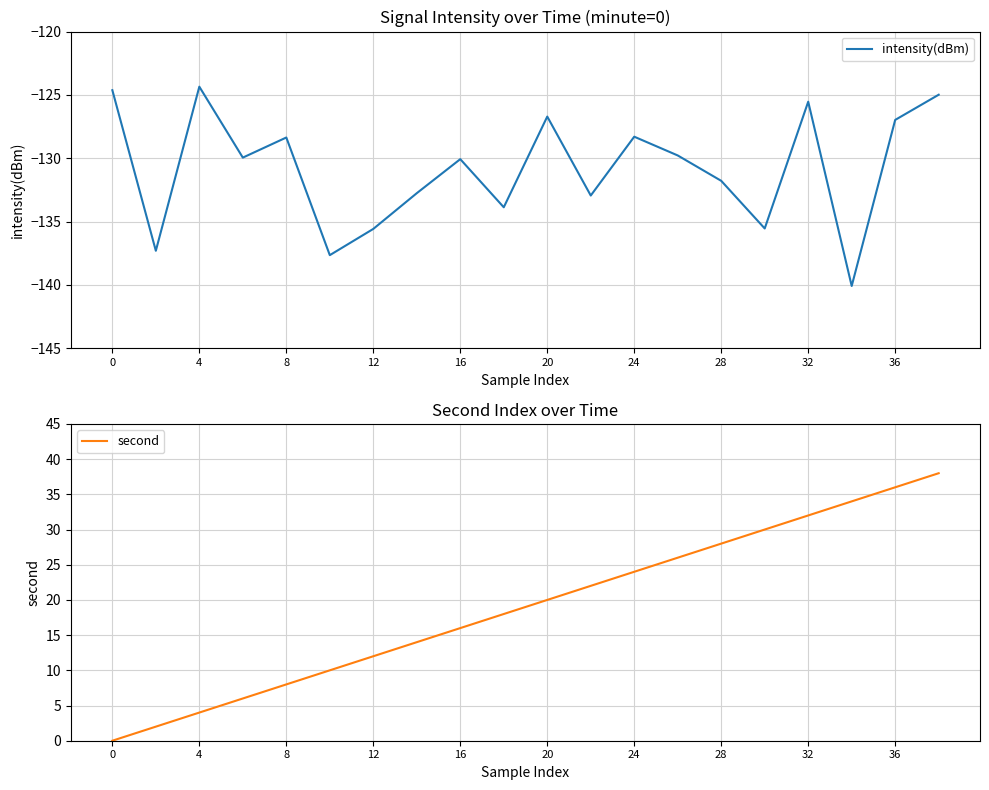

The second series shows 23.1 at 32. True or false?

False